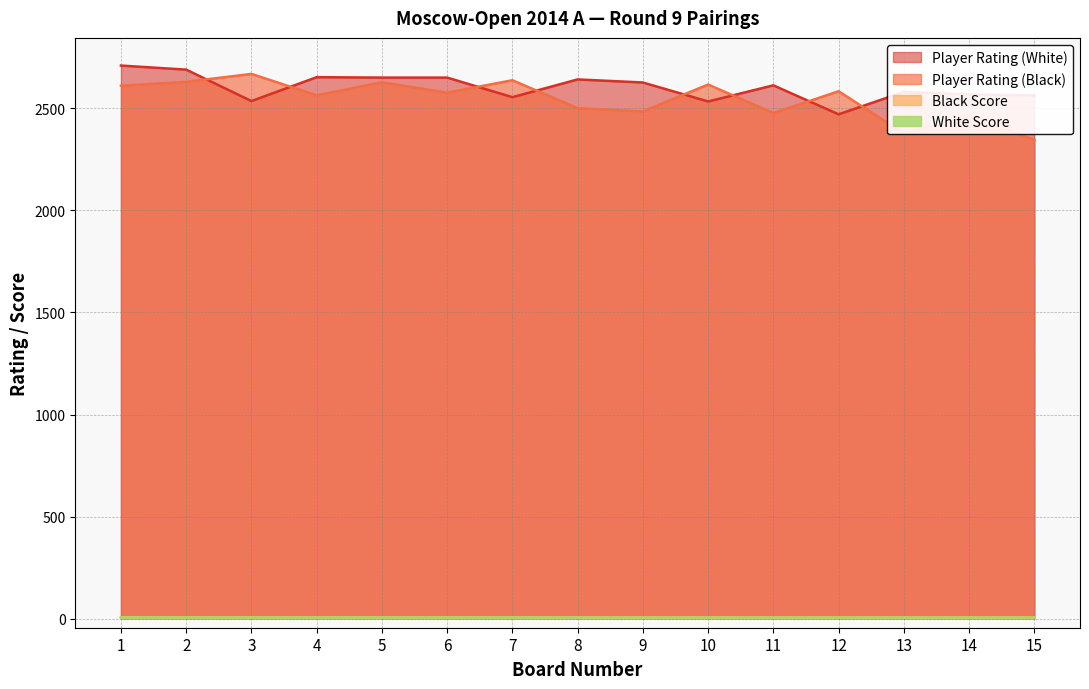

True or false: White Score and Black Score intersect in this chart.

False